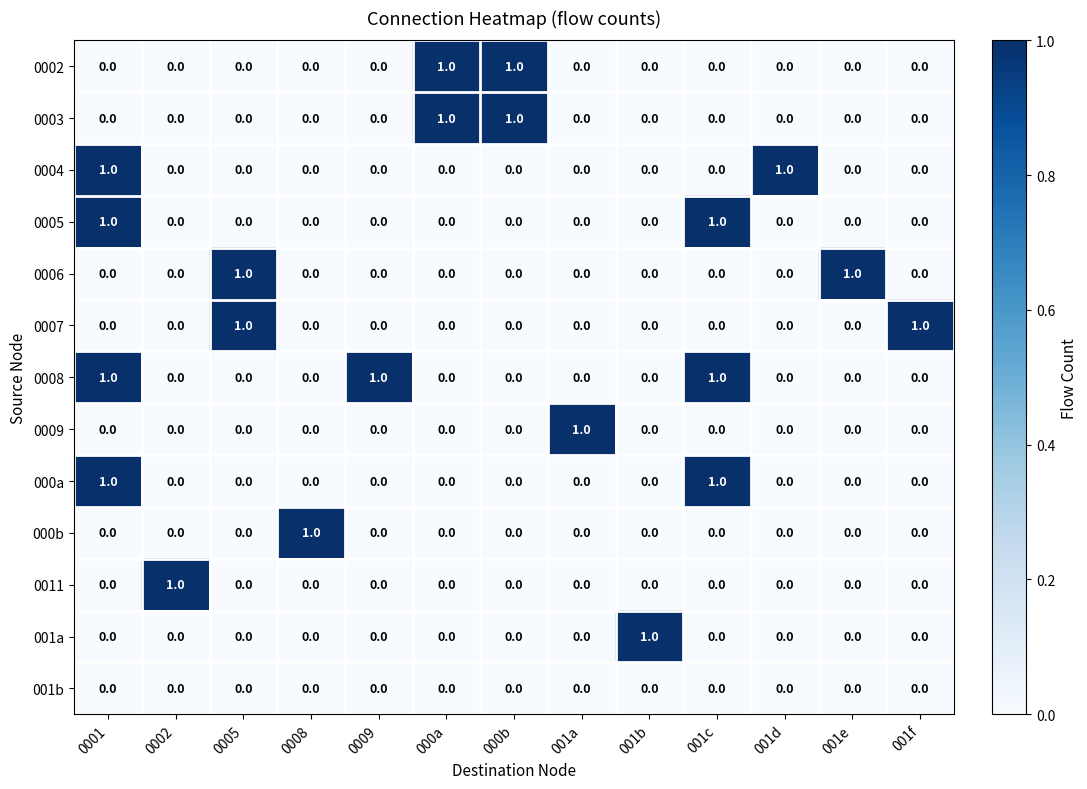

Is it true that 0004 equals 0 at 0008?

True